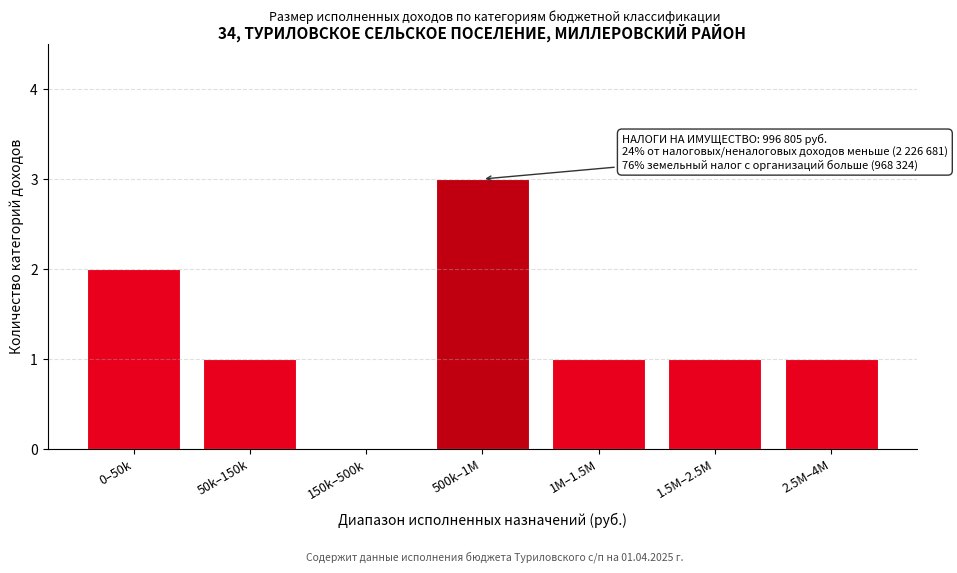

Reading left to right, transcribe all the data shown in this chart.

0–50k=2	50k–150k=1	150k–500k=0	500k–1M=3	1M–1.5M=1	1.5M–2.5M=1	2.5M–4M=1